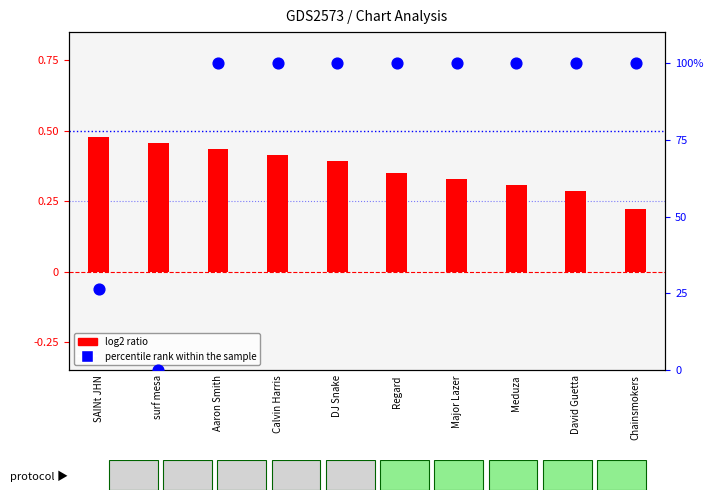

Which series reaches the maximum Y coordinate?

percentile rank within the sample